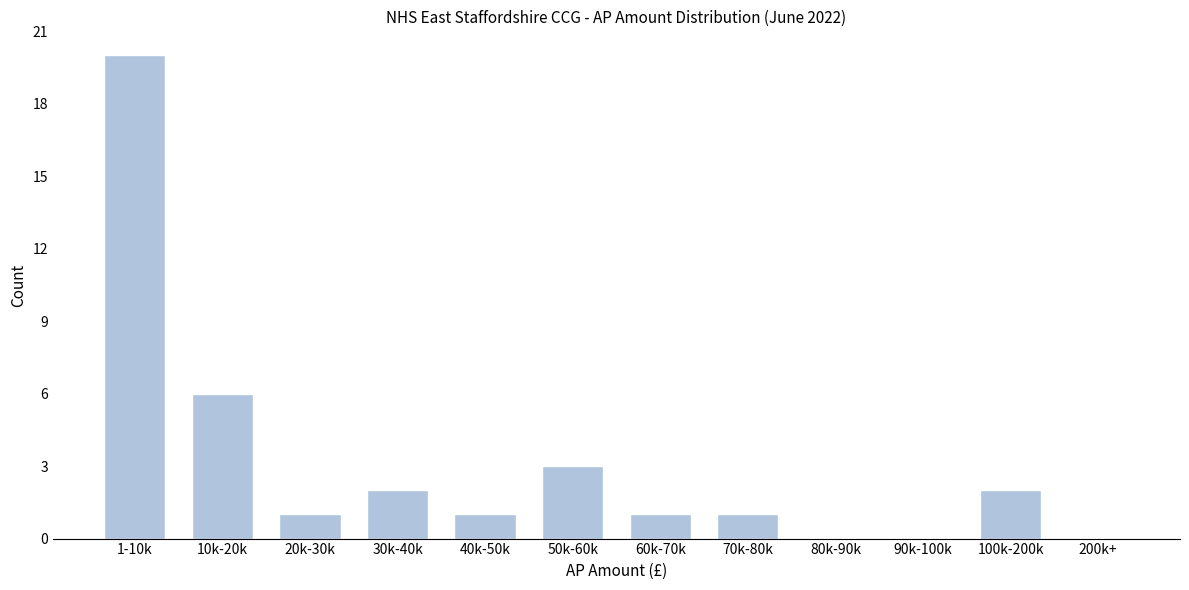

Reading left to right, list all the values displayed in this chart.

1-10k=20	10k-20k=6	20k-30k=1	30k-40k=2	40k-50k=1	50k-60k=3	60k-70k=1	70k-80k=1	80k-90k=0	90k-100k=0	100k-200k=2	200k+=0